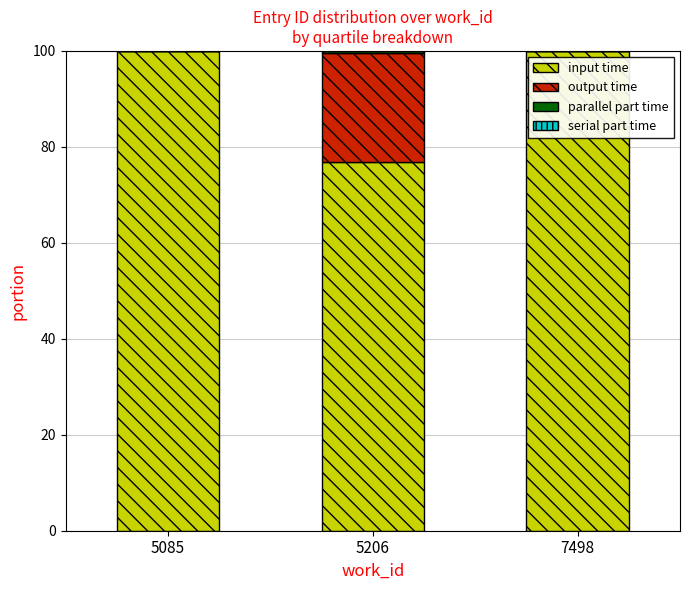

What is the highest value of the input time series?

100.0